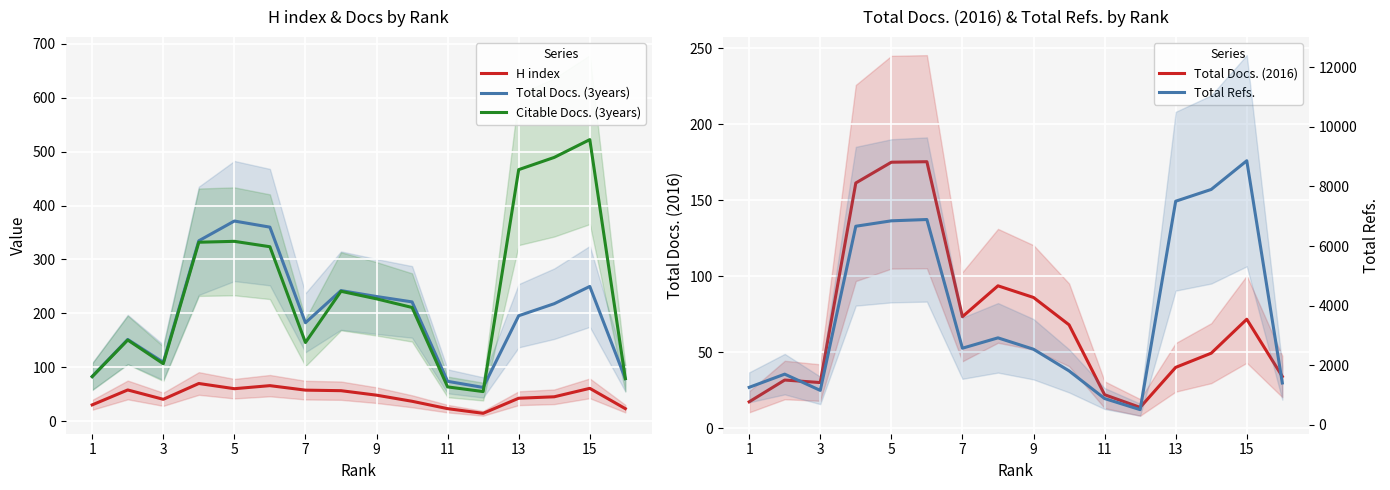

Reading left to right, list all the values displayed in this chart.

H index: 30.3	58.0	40.7	70.0	60.3	66.0	57.7	56.7	48.3	37.0	23.3	14.7	42.7	45.3	61.0	23.3
Total Docs. (3years): 83.0	151.7	109.3	334.7	371.3	360.0	182.7	242.3	231.3	221.3	74.0	62.7	195.7	218.0	250.0	79.0
Citable Docs. (3years): 82.7	150.7	106.7	332.0	333.7	323.7	146.0	241.0	227.0	211.0	63.7	55.0	466.7	489.3	522.3	79.0
Total Docs. (2016): 17.3	31.7	30.0	161.3	175.0	175.3	73.3	93.7	86.0	68.0	22.0	13.7	40.0	49.3	71.7	34.0
Total Refs.: 1256.0	1698.7	1153.7	6663.3	6845.3	6889.3	2569.7	2917.0	2535.0	1808.3	880.0	507.0	7503.0	7898.7	8862.0	1402.7